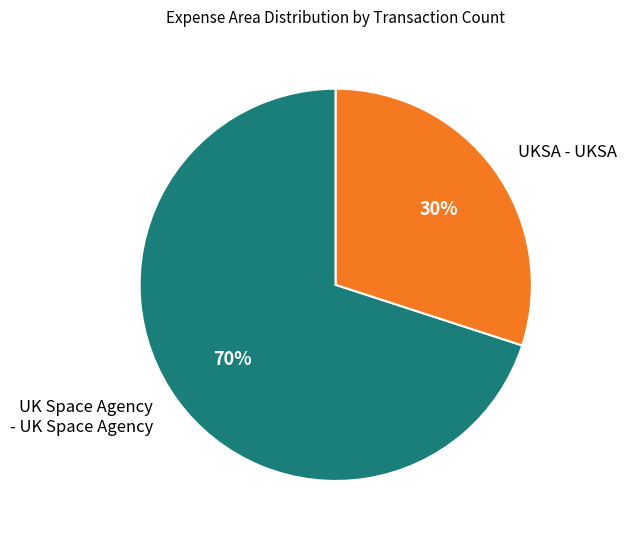

To the nearest percent, what is the difference between the largest and smallest slice percentages?

40%